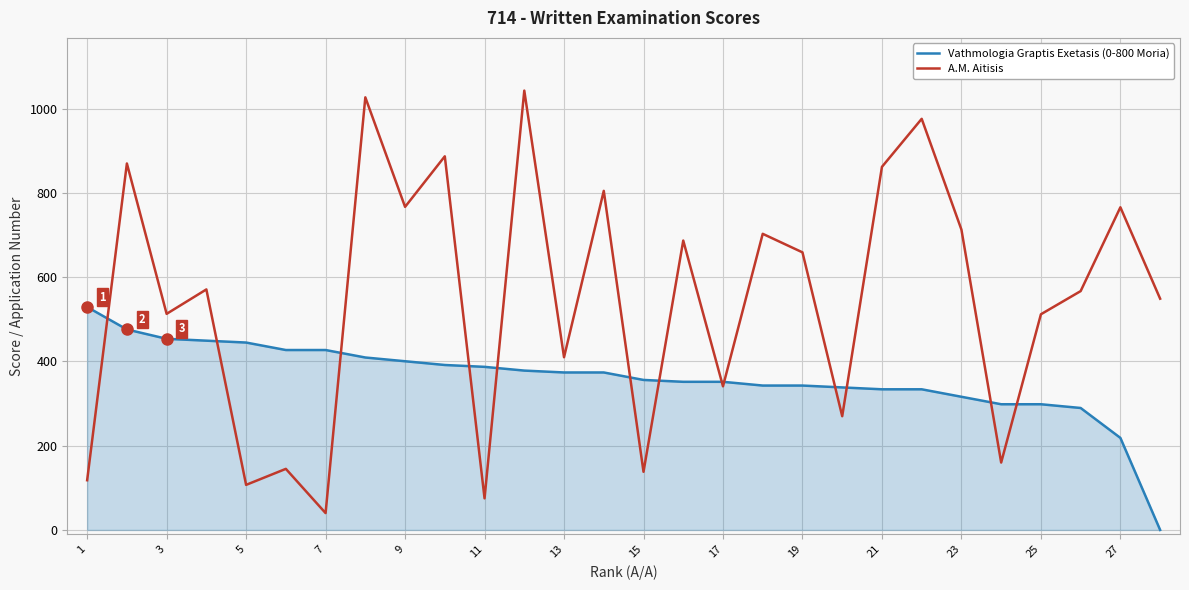

List the series in order of their overall mean, lowest first.

Vathmologia Graptis Exetasis (0-800 Moria), A.M. Aitisis